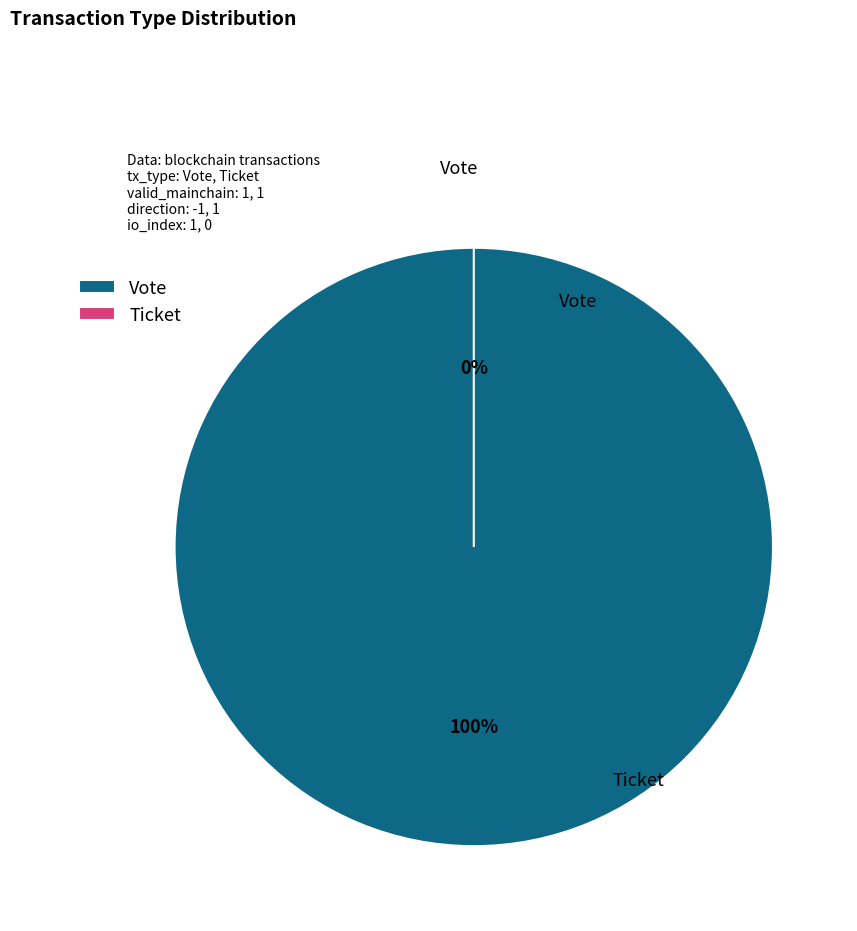

Rank the categories by value from highest to lowest.

Vote, Ticket